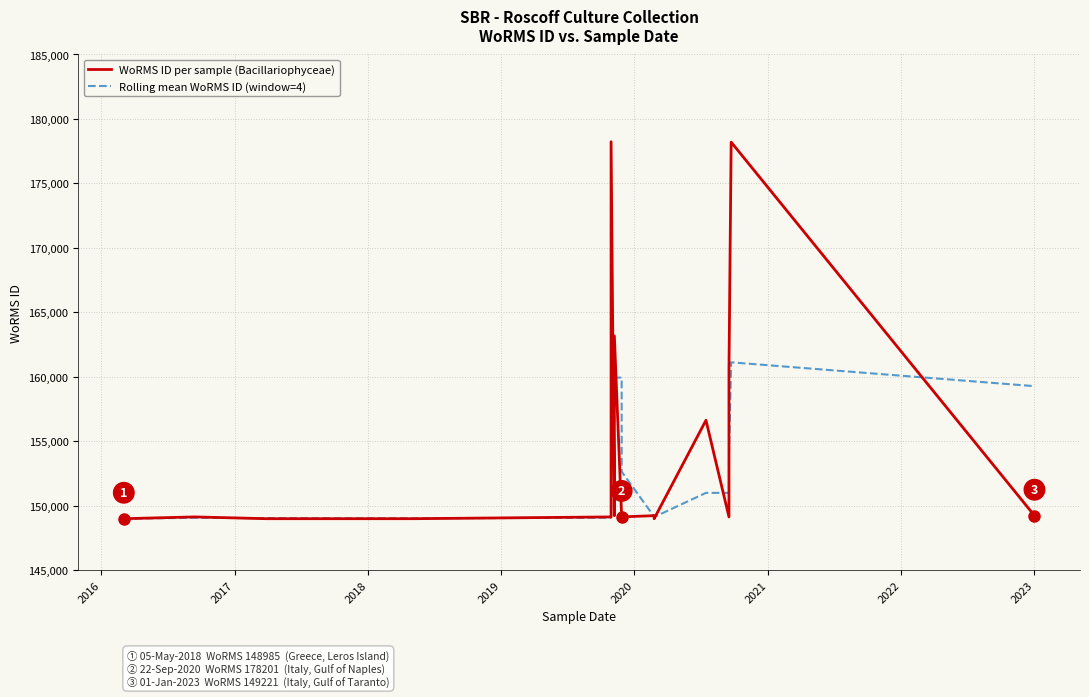

Count the number of data series in this chart.

2